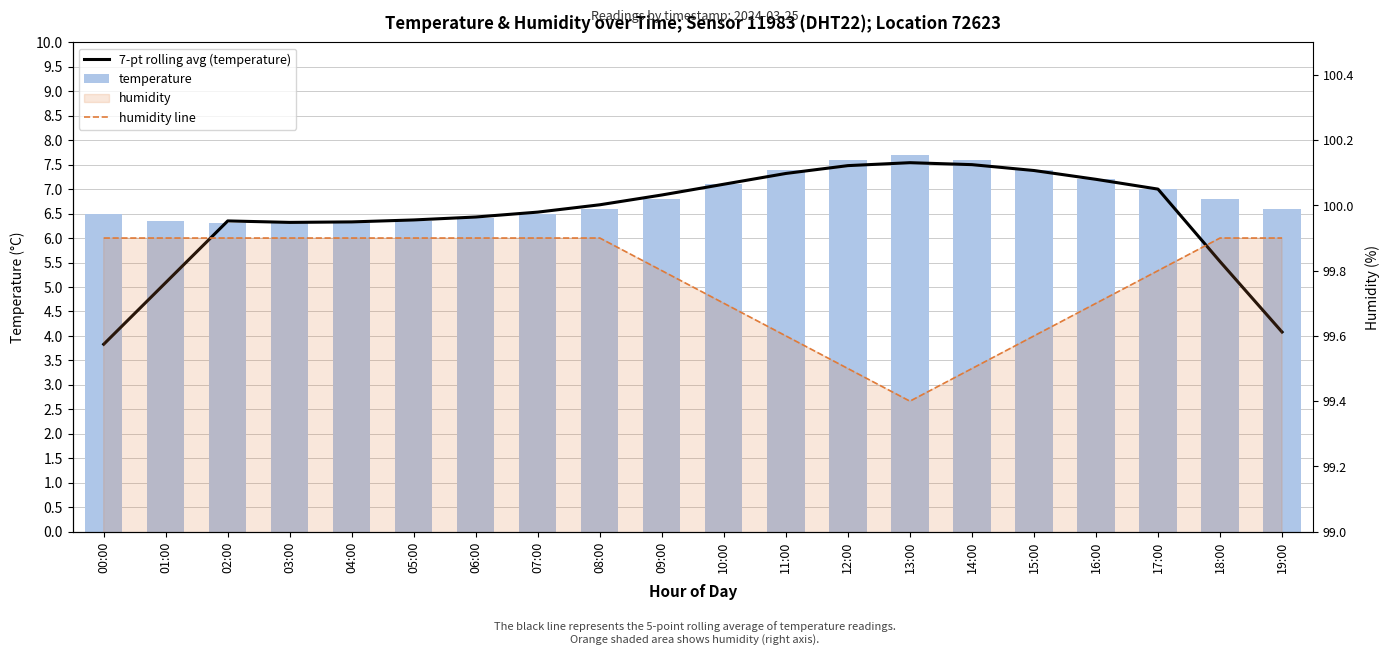

Count the number of data series in this chart.

3